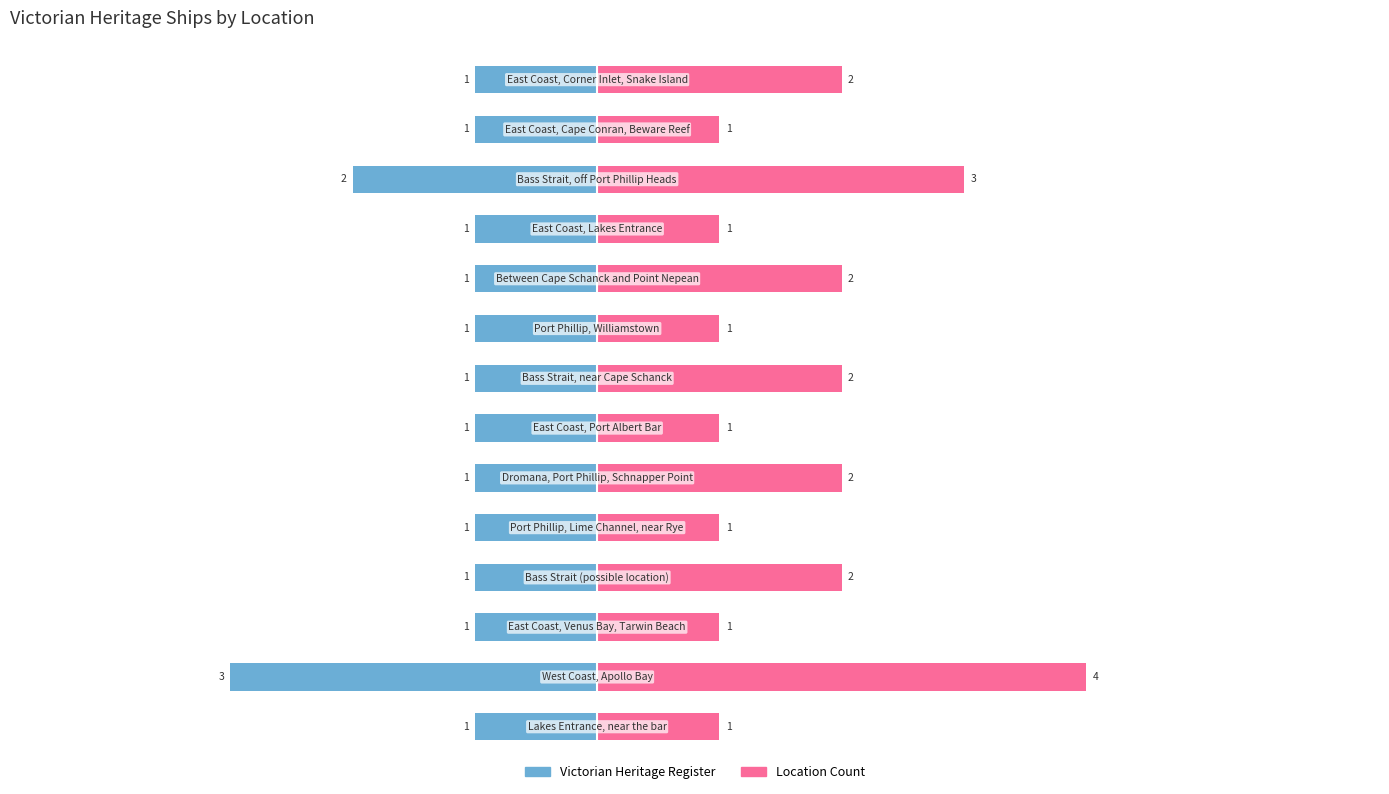

Which has a higher value, 4 or 1?

4